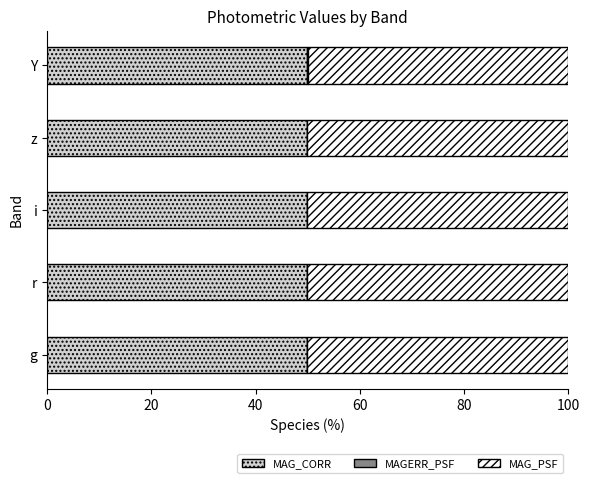

The MAG_CORR series shows 79.4 at Y. True or false?

False